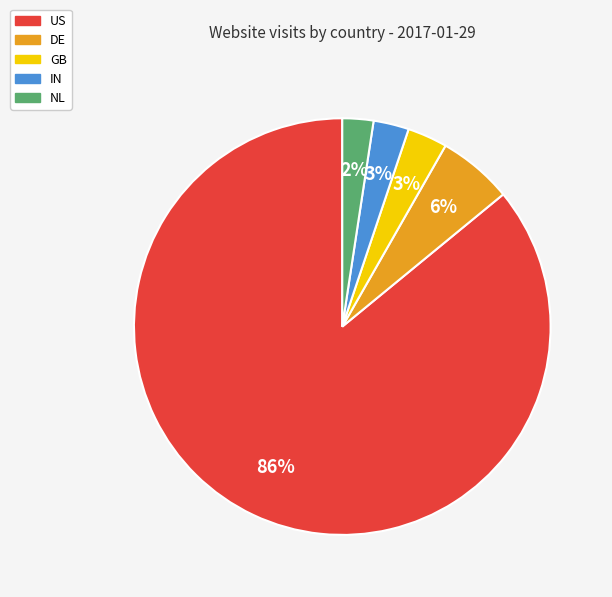

Which slice represents more than half of the pie?

US